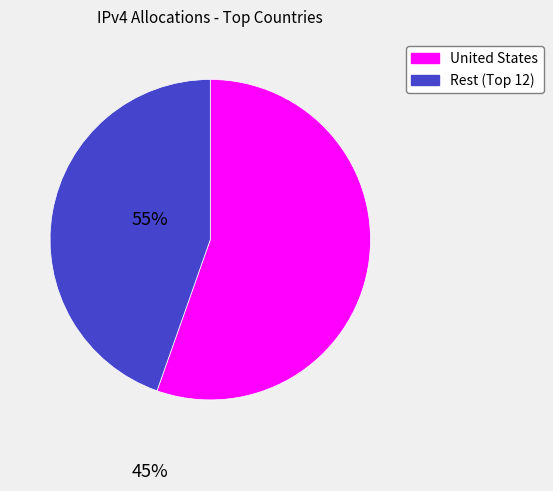

How many slices are in this pie chart?

2